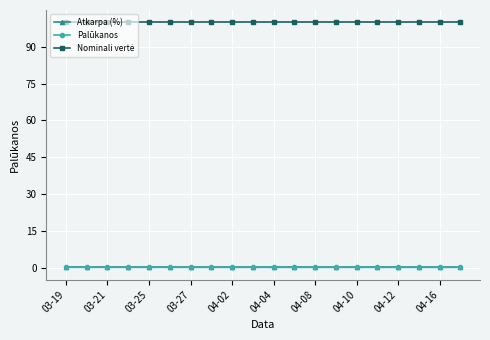

How many categories are shown in the chart?

20